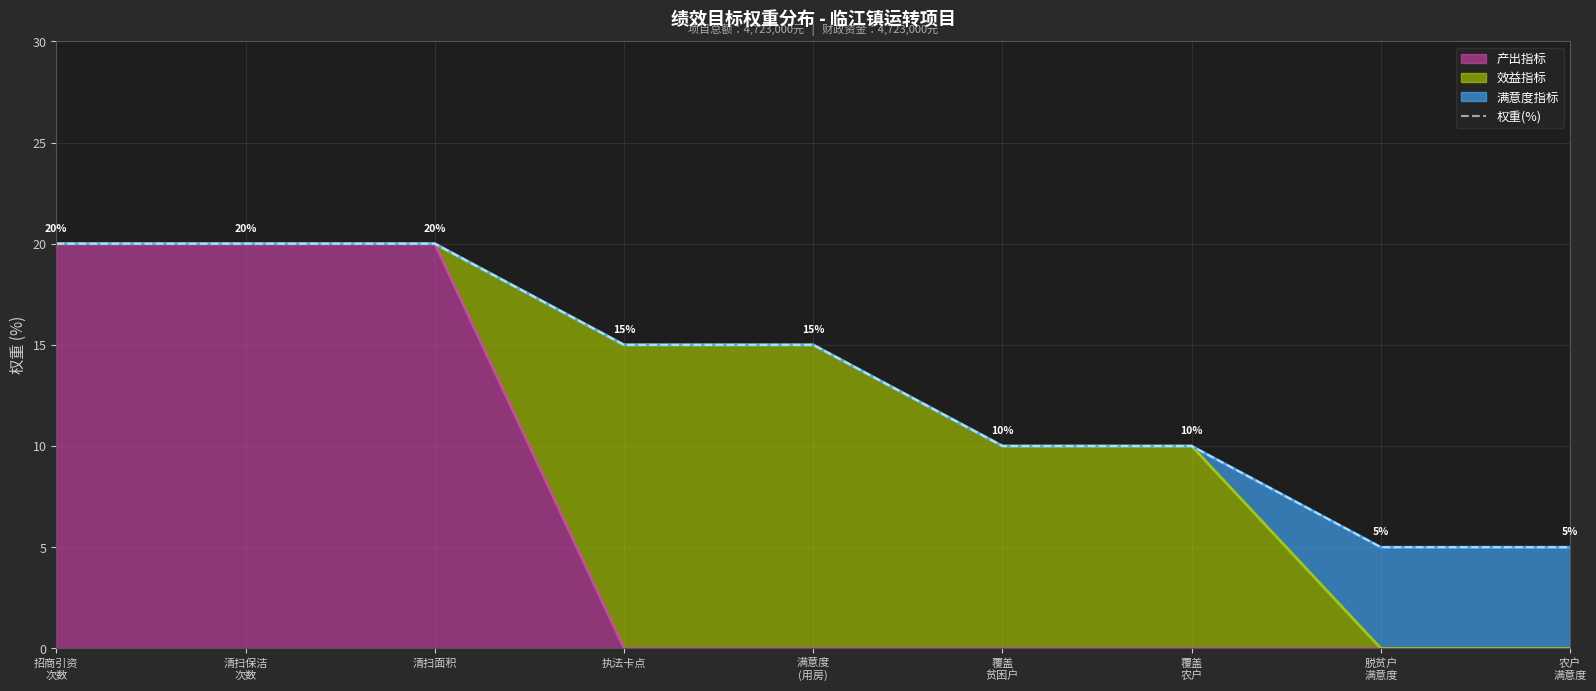

What is the label of the 8th point from the left?

脱贫户
满意度